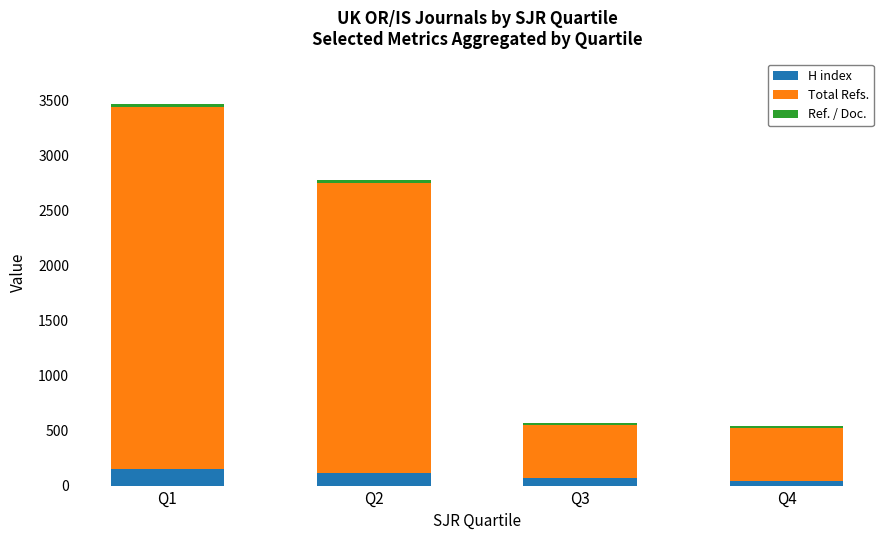

At which category is the sum across all series the highest?

Q1